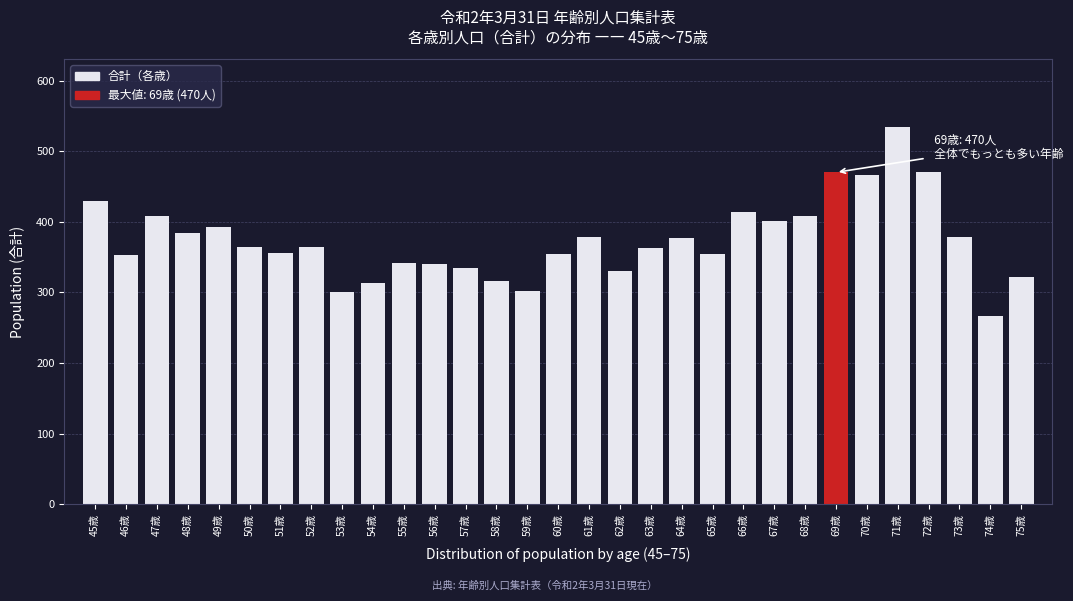

The value at 73歳 is 555. True or false?

False